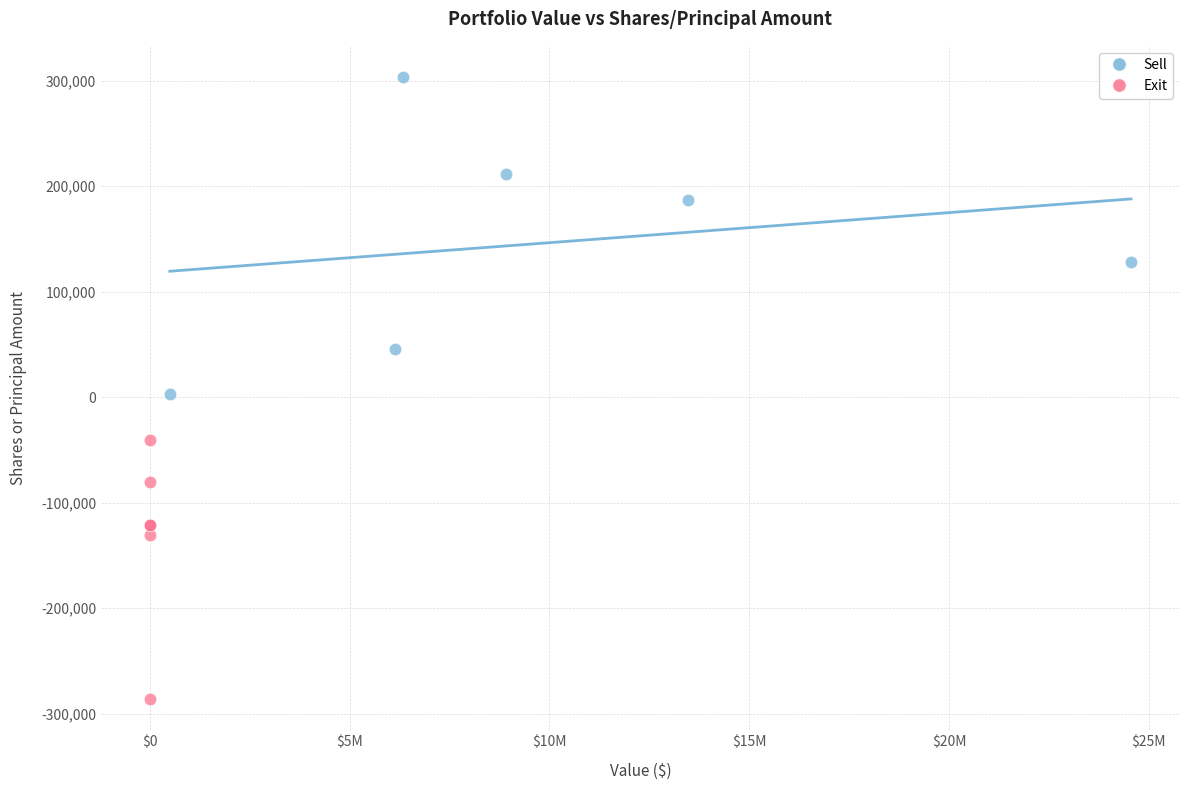

Which series reaches the minimum Y coordinate?

Exit